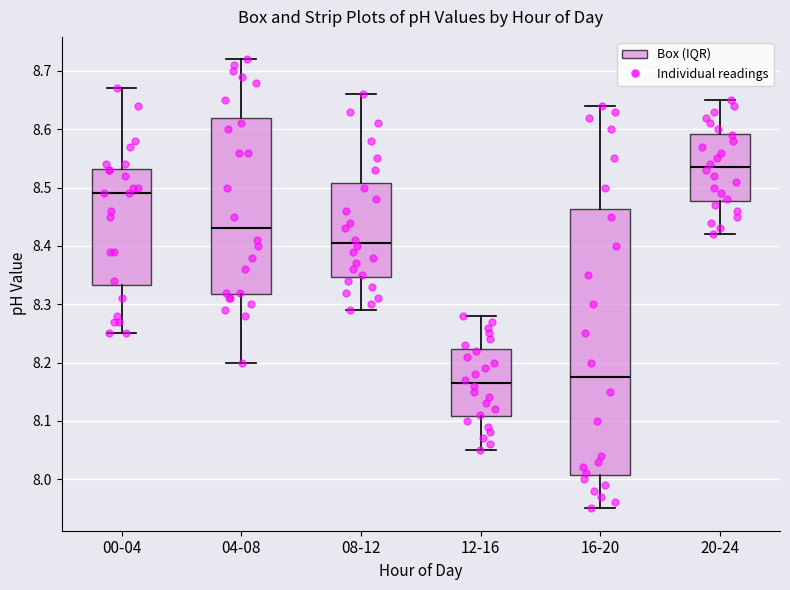

Reading left to right, transcribe this box plot: for each box, give where its median line is, the range the box spans, and where its two whiskers end, as read against the y-axis. The values are not printed on the chart, so give them approximately, as read against the axis.

00-04: median 8.49, box 8.33 to 8.53, whiskers 8.25 to 8.67
04-08: median 8.43, box 8.32 to 8.62, whiskers 8.20 to 8.72
08-12: median 8.41, box 8.35 to 8.51, whiskers 8.29 to 8.66
12-16: median 8.17, box 8.11 to 8.22, whiskers 8.05 to 8.28
16-20: median 8.18, box 8.01 to 8.46, whiskers 7.95 to 8.64
20-24: median 8.54, box 8.48 to 8.59, whiskers 8.42 to 8.65